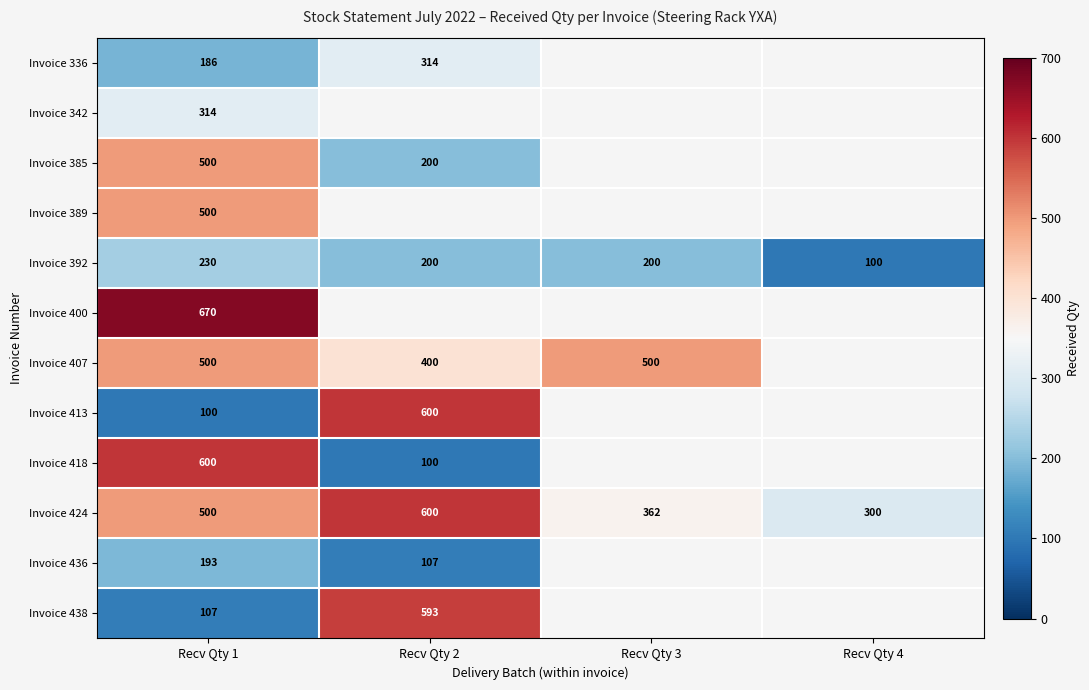

What is the total value across all series at Recv Qty 1?

4400